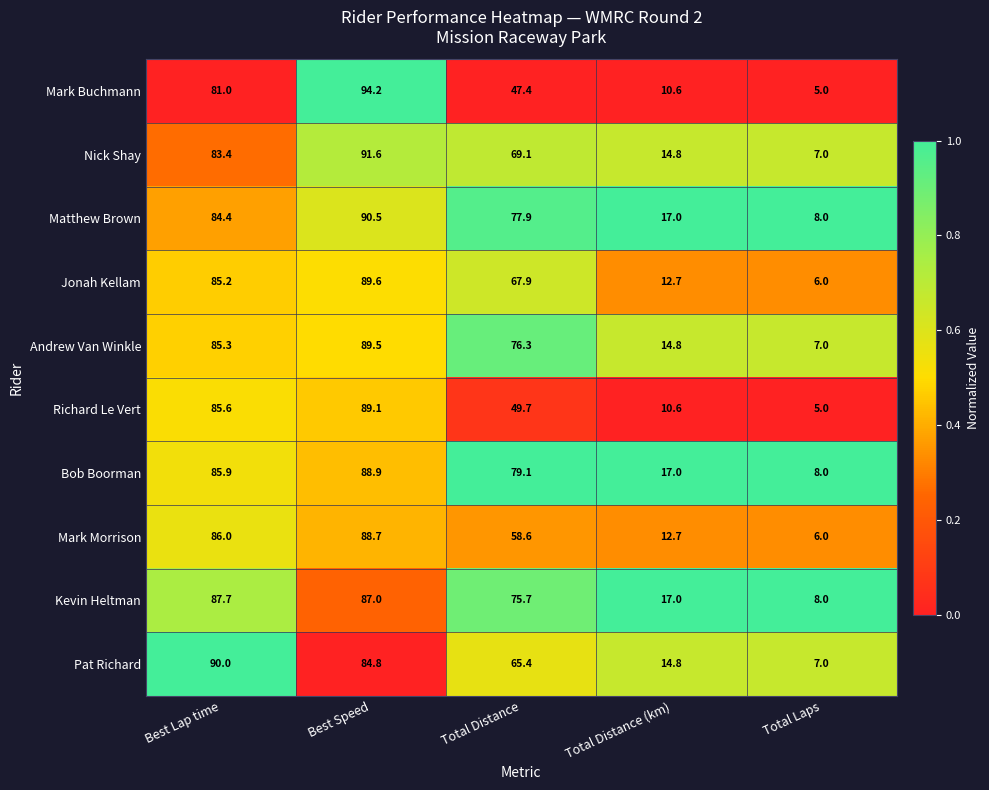

True or false: Nick Shay has a value of 91.6 at Best Speed.

True